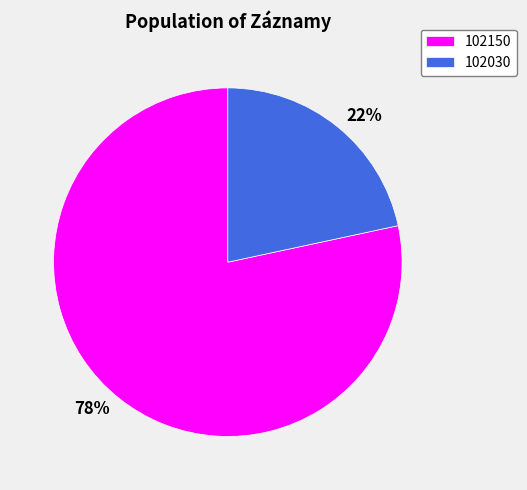

How many slices are in this pie chart?

2